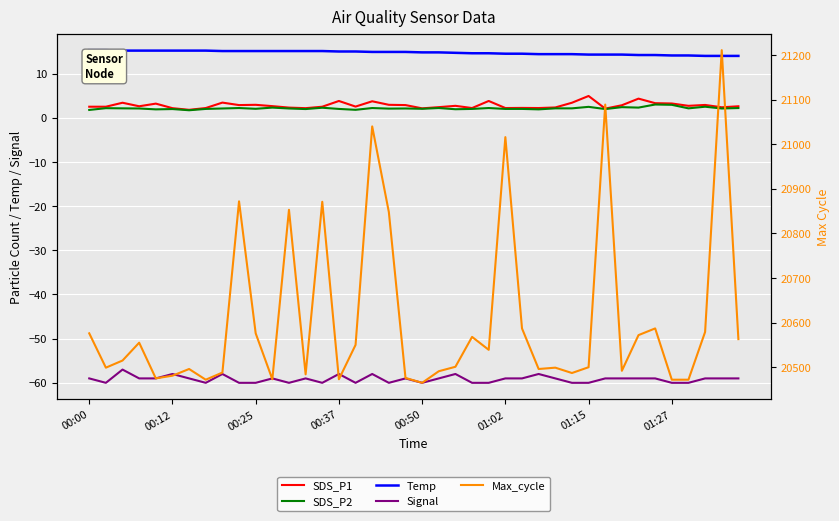

Reading left to right, transcribe all the data shown in this chart.

SDS_P1: 2.5	2.5	3.4	2.6	3.2	2.2	1.8	2.2	3.4	2.9	2.9	2.6	2.3	2.2	2.5	3.8	2.5	3.7	2.9	2.9	2.1	2.4	2.7	2.2	3.8	2.2	2.2	2.2	2.3	3.4	4.9	2.1	2.8	4.3	3.3	3.2	2.7	2.9	2.4	2.6
SDS_P2: 1.8	2.2	2.1	2.1	1.9	2.0	1.7	2.0	2.1	2.2	2.0	2.3	2.1	2.0	2.3	2.0	1.8	2.2	2.1	2.1	2.0	2.2	1.9	2.0	2.2	2.0	2.0	1.9	2.1	2.1	2.5	2.0	2.4	2.3	3.0	2.9	2.1	2.5	2.1	2.2
Temp: 15.3	15.3	15.2	15.2	15.2	15.2	15.2	15.2	15.1	15.1	15.1	15.1	15.1	15.1	15.1	15.0	15.0	14.9	14.9	14.9	14.8	14.8	14.7	14.6	14.6	14.5	14.5	14.4	14.4	14.4	14.3	14.3	14.3	14.2	14.2	14.1	14.1	14.0	14.0	14.0
Signal: -59.0	-60.0	-57.0	-59.0	-59.0	-58.0	-59.0	-60.0	-58.0	-60.0	-60.0	-59.0	-60.0	-59.0	-60.0	-58.0	-60.0	-58.0	-60.0	-59.0	-60.0	-59.0	-58.0	-60.0	-60.0	-59.0	-59.0	-58.0	-59.0	-60.0	-60.0	-59.0	-59.0	-59.0	-59.0	-60.0	-60.0	-59.0	-59.0	-59.0
Max_cycle: 20576.0	20499.0	20515.0	20555.0	20475.0	20481.0	20496.0	20472.0	20488.0	20872.0	20576.0	20473.0	20853.0	20484.0	20871.0	20473.0	20550.0	21040.0	20848.0	20476.0	20465.0	20491.0	20501.0	20568.0	20539.0	21016.0	20587.0	20496.0	20499.0	20487.0	20500.0	21089.0	20492.0	20572.0	20587.0	20472.0	20472.0	20579.0	21211.0	20563.0